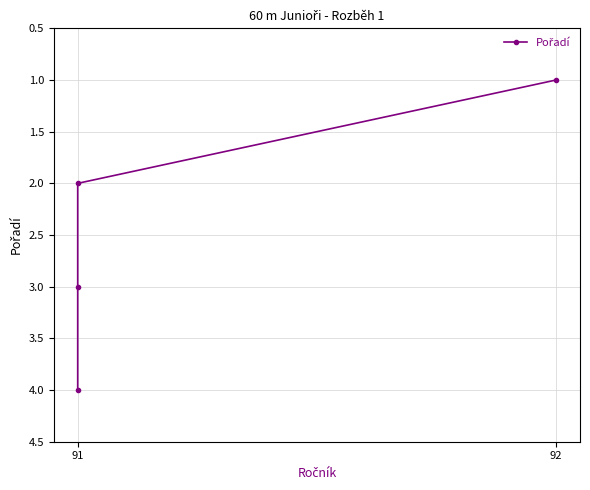

What is the maximum value shown in the chart?

4